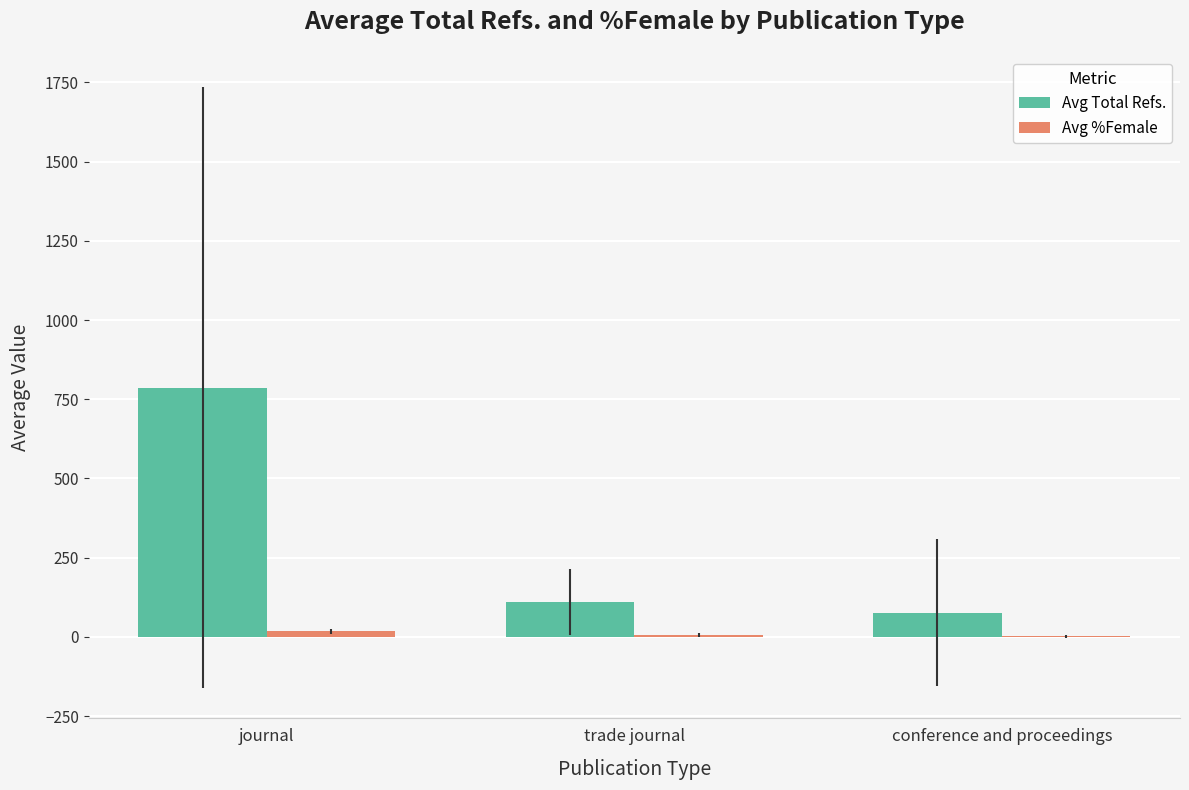

Is it true that Avg Total Refs. equals 77.0 at conference and proceedings?

True